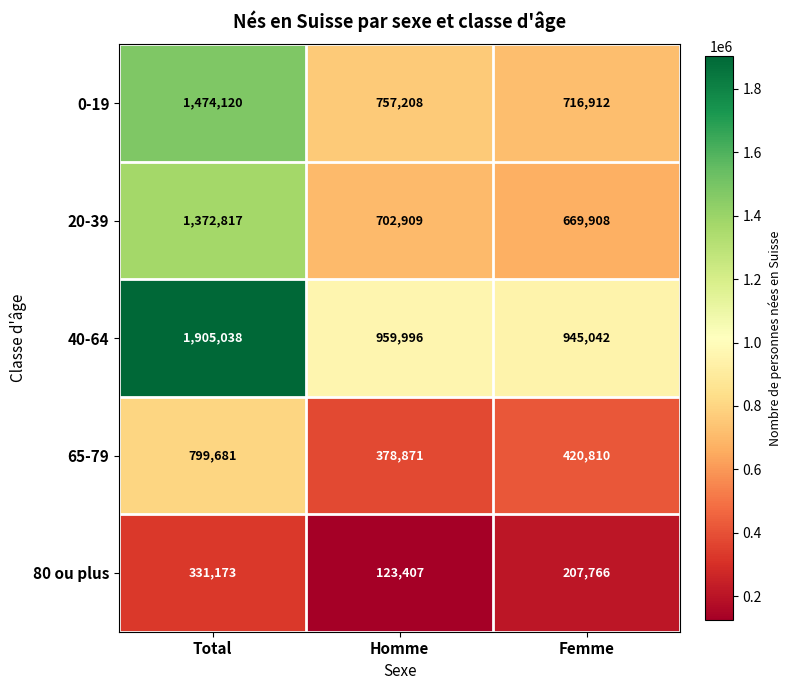

What is the maximum value shown in the chart?

1905038